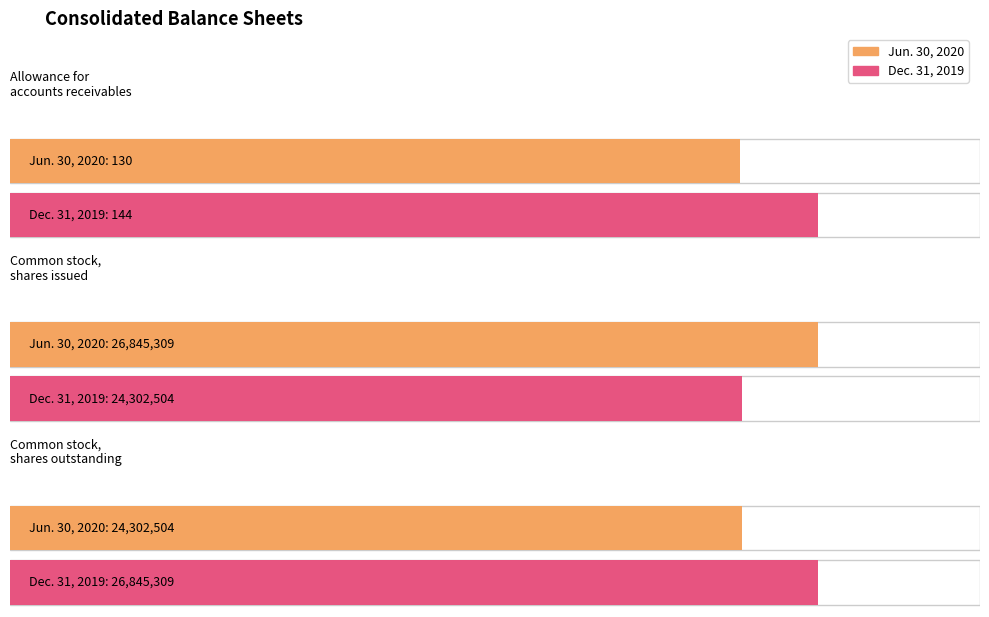

Reading left to right, extract all data points from this chart.

Jun. 30, 2020: 130	26845309	24302504
Dec. 31, 2019: 144	24302504	26845309